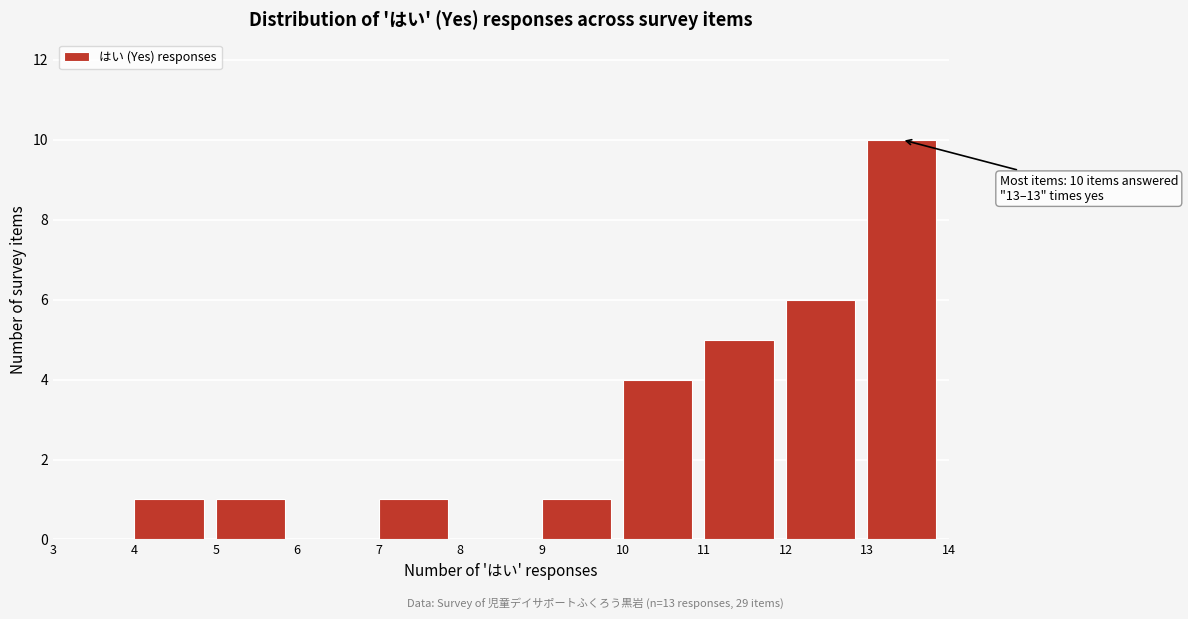

Which range on the x-axis has the tallest bar?

13 to 14